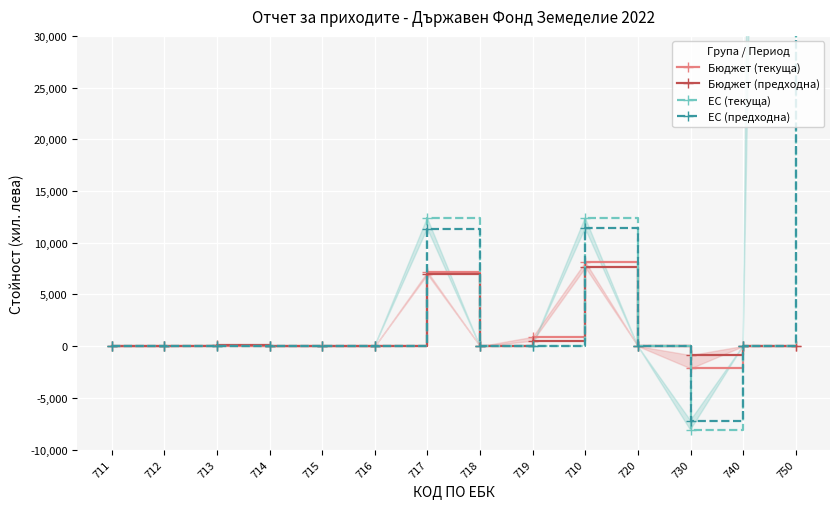

Is it true that ЕС (предходна) equals -170053.7 at 711?

False